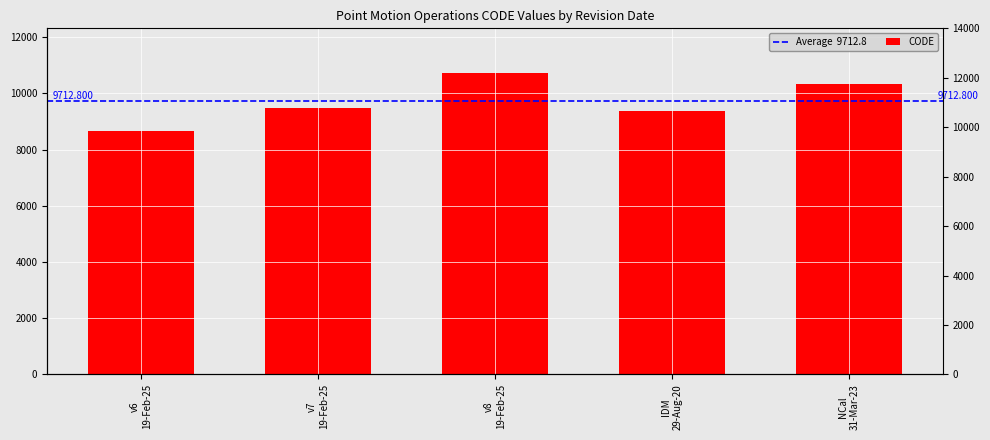

What is the sum of the values at NCal 31-Mar-23 and v8 19-Feb-25?

21030